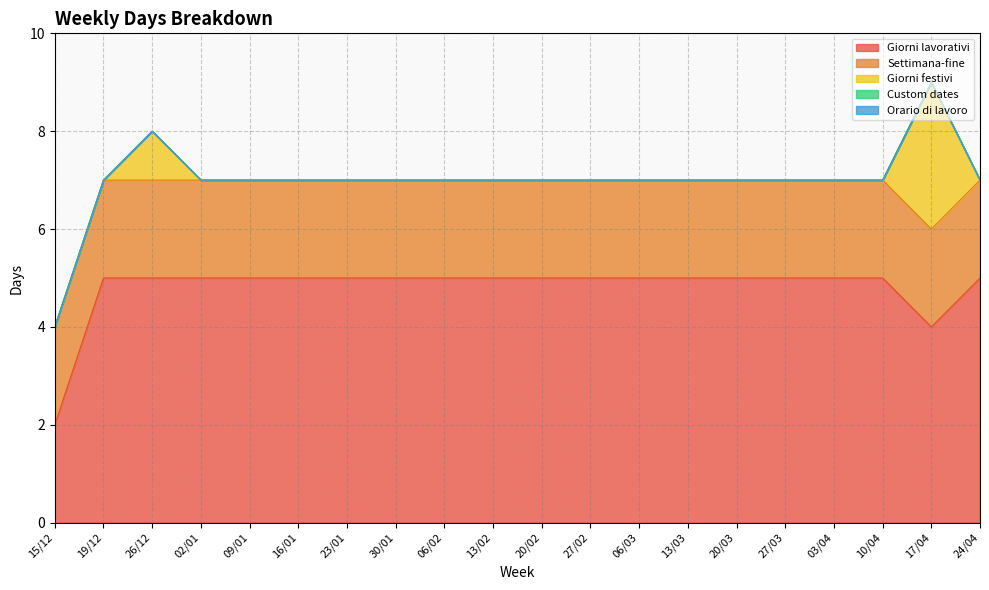

What is the value of the Giorni lavorativi point at the 9th from the left?

5